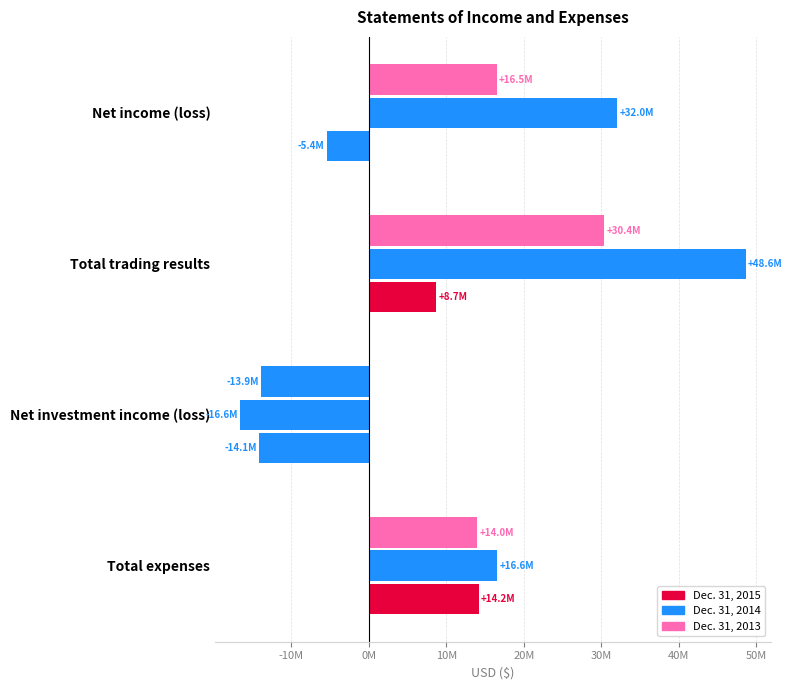

Count the number of data series in this chart.

3